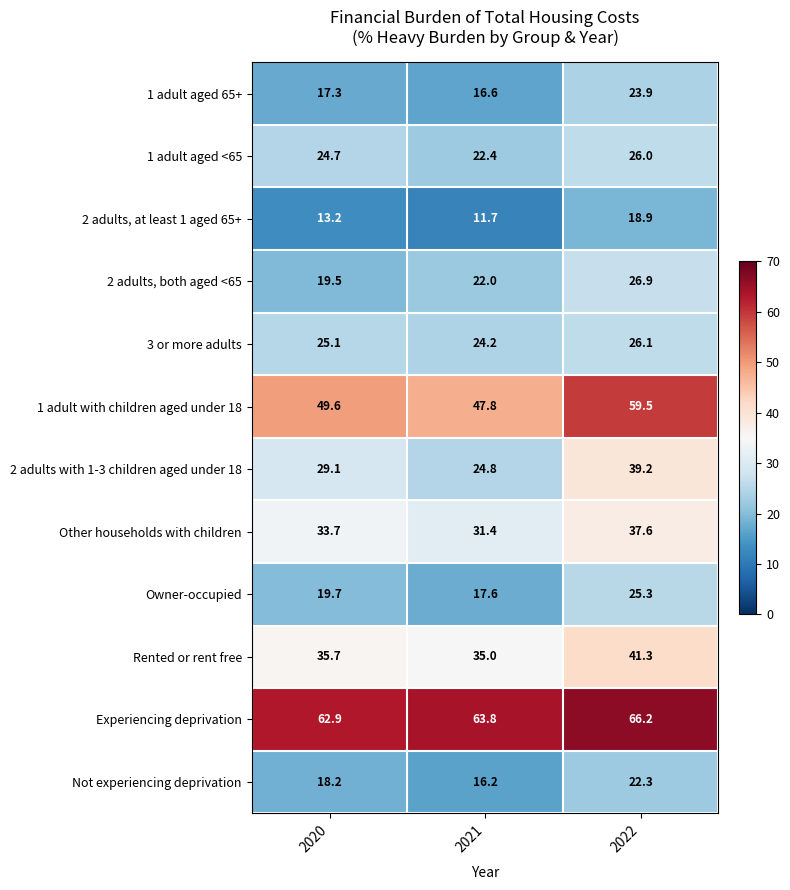

What is the difference between the maximum and minimum values in the 1 adult aged 65+ series?

7.3